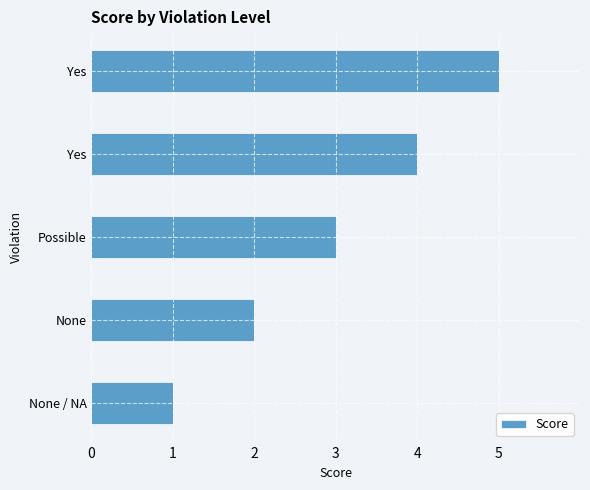

How many data points does each series have?

5